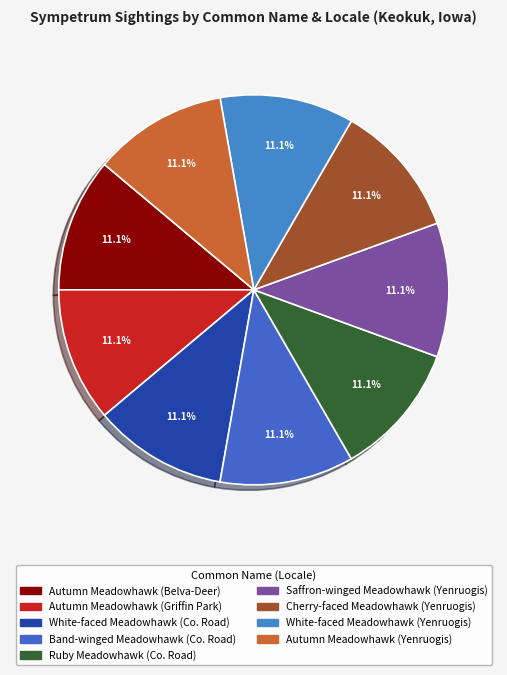

Rank the categories by value from highest to lowest.

Autumn Meadowhawk (Griffin Park), Saffron-winged Meadowhawk (Yenruogis), Cherry-faced Meadowhawk (Yenruogis), White-faced Meadowhawk (Yenruogis), Autumn Meadowhawk (Yenruogis), Autumn Meadowhawk (Belva-Deer), White-faced Meadowhawk (Co. Road), Band-winged Meadowhawk (Co. Road), Ruby Meadowhawk (Co. Road)